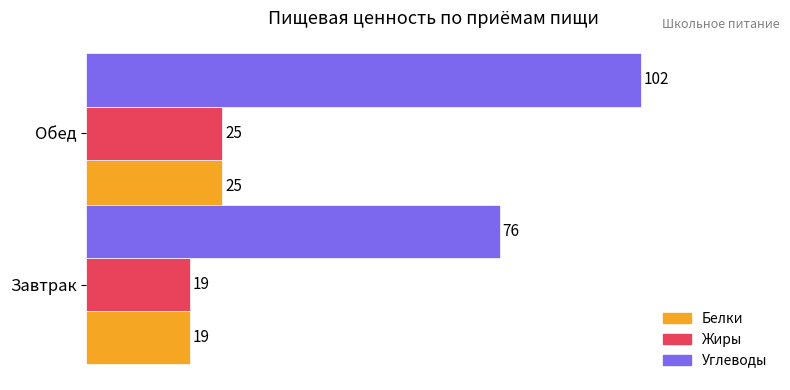

Which series has the largest total across all categories?

Углеводы